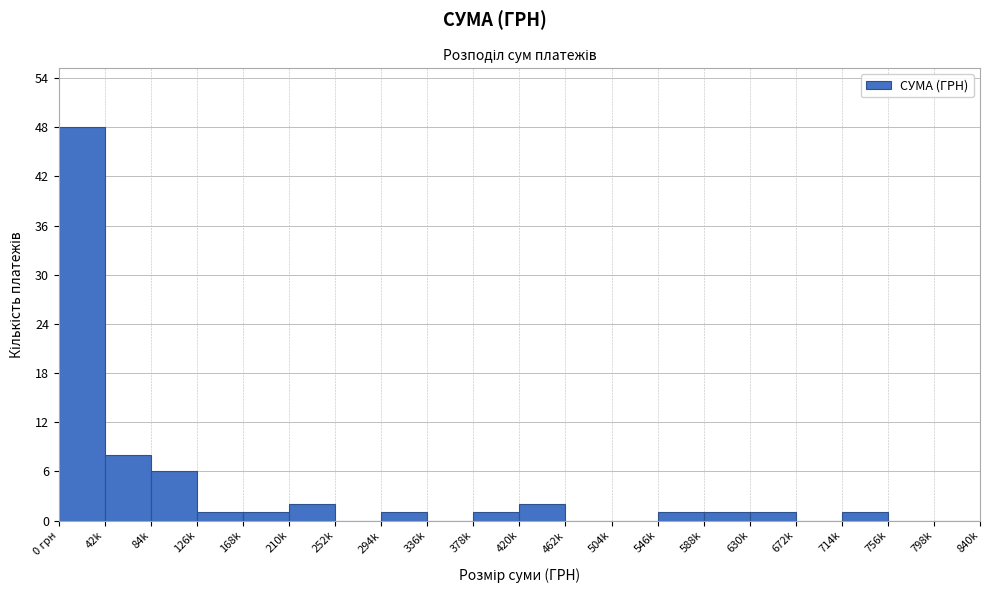

Reading right to left, extract all data points from this chart.

798k=0	756k=0	714k=1	672k=0	630k=1	588k=1	546k=1	504k=0	462k=0	420k=2	378k=1	336k=0	294k=1	252k=0	210k=2	168k=1	126k=1	84k=6	42k=8	0 грн=48